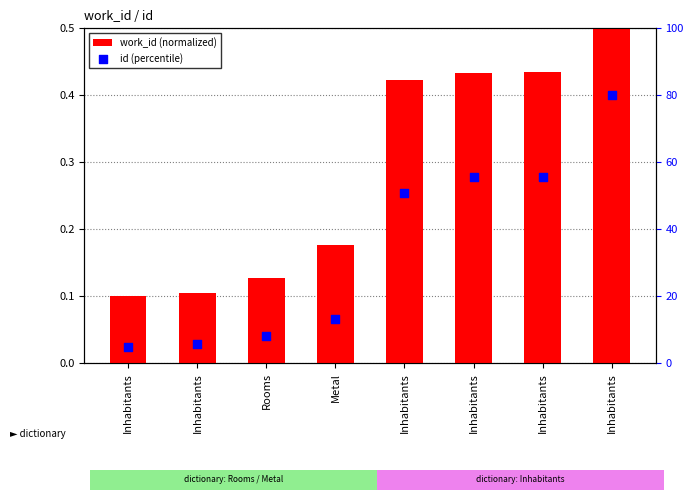

What are all the series names shown in the legend?

work_id (normalized), id (percentile)